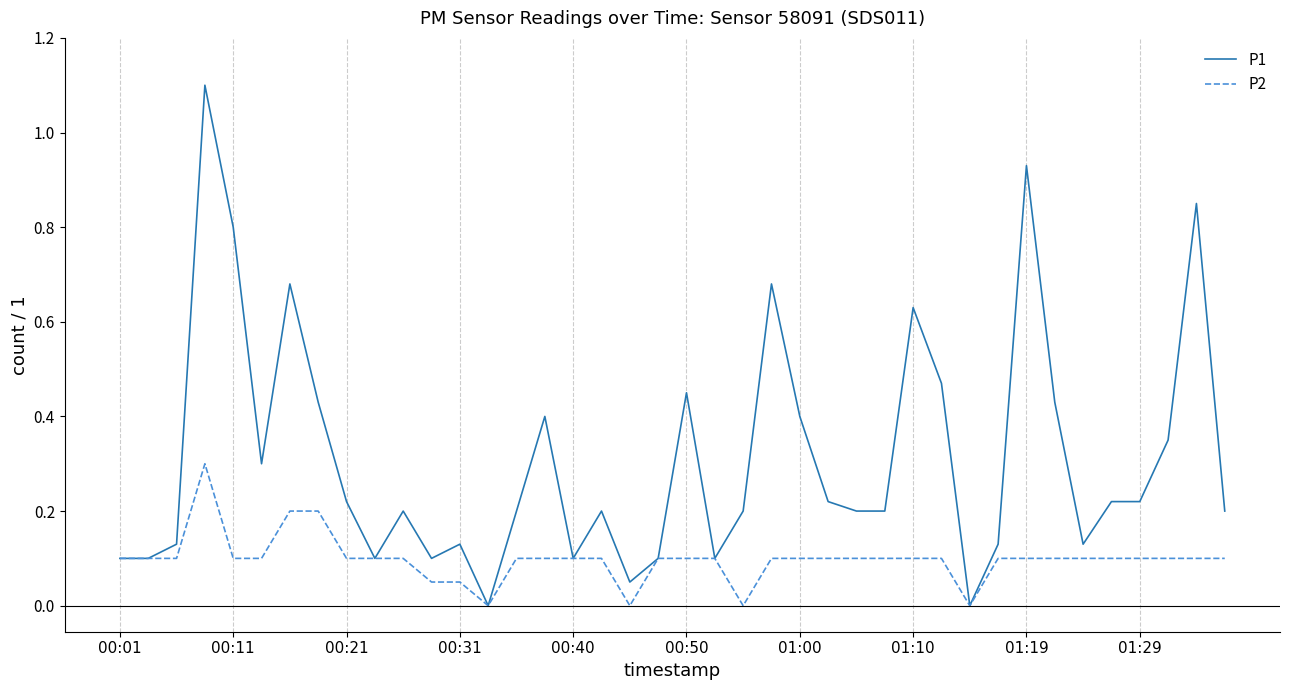

List the series in order of their overall mean, lowest first.

P2, P1